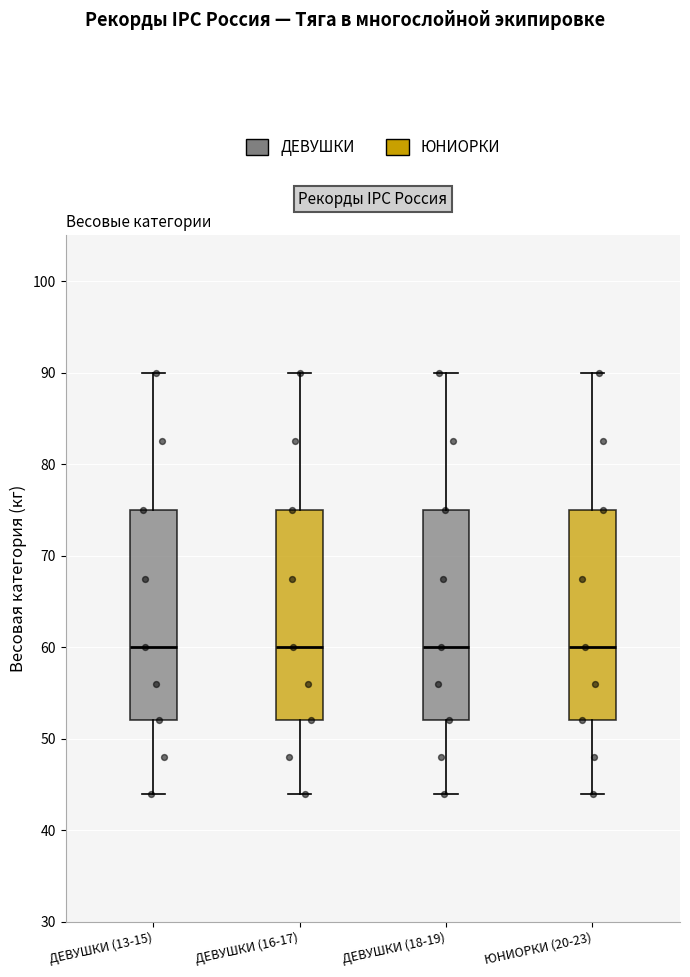

Reading left to right, transcribe this box plot: for each box, give where its median line is, the range the box spans, and where its two whiskers end, as read against the y-axis. The values are not printed on the chart, so give them approximately, as read against the axis.

ДЕВУШКИ (13-15): median 60, box 52 to 75, whiskers 44 to 90
ДЕВУШКИ (16-17): median 60, box 52 to 75, whiskers 44 to 90
ДЕВУШКИ (18-19): median 60, box 52 to 75, whiskers 44 to 90
ЮНИОРКИ (20-23): median 60, box 52 to 75, whiskers 44 to 90